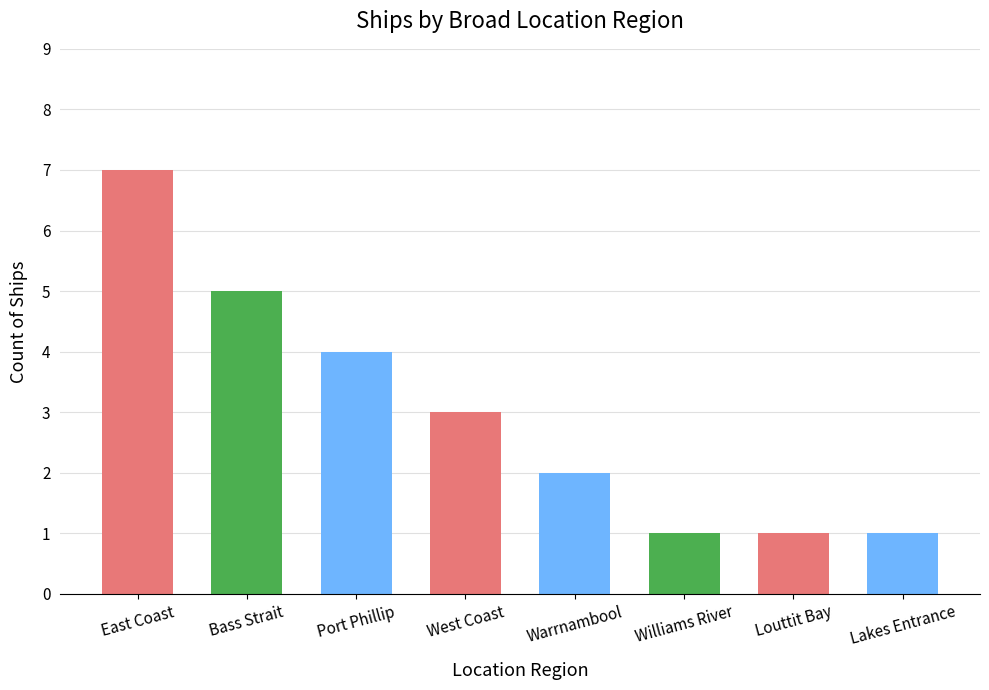

At which category does the chart reach its peak across all series?

East Coast